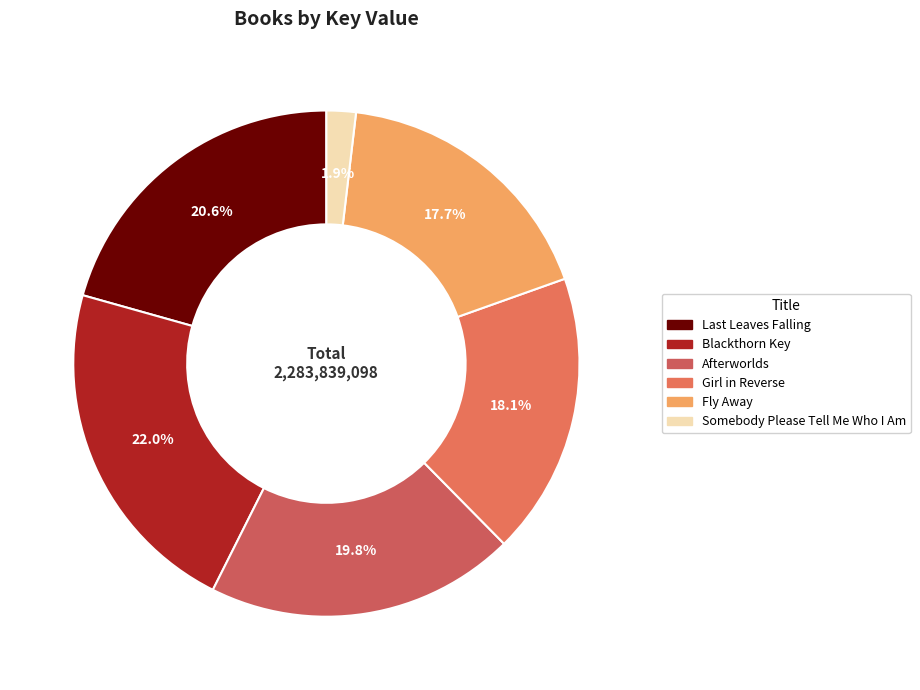

To the nearest percent, what is the difference between the largest and smallest slice percentages?

20%